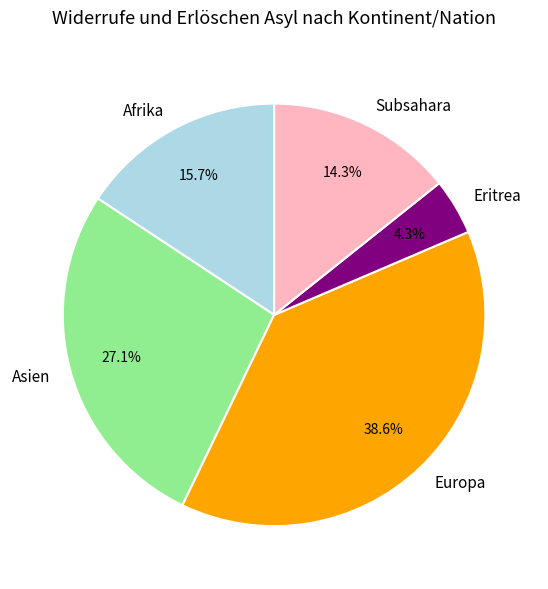

To the nearest percent, what portion does Afrika represent?

16%